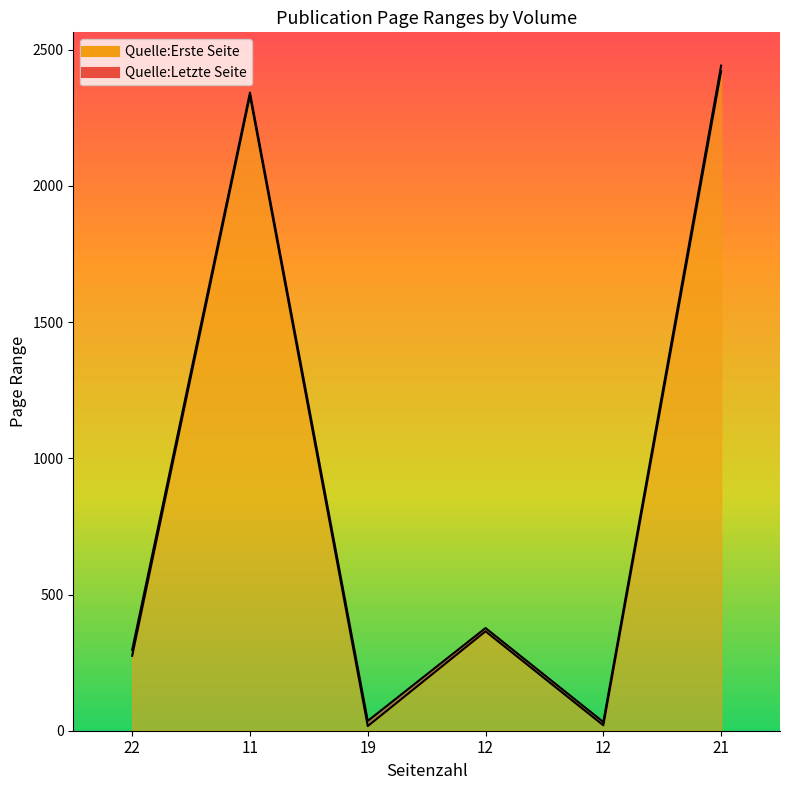

Reading right to left, what are all the values shown in this chart?

Quelle:Erste Seite: 2421	20	365	17	2332	275
Quelle:Letzte Seite: 2442	32	377	36	2343	297